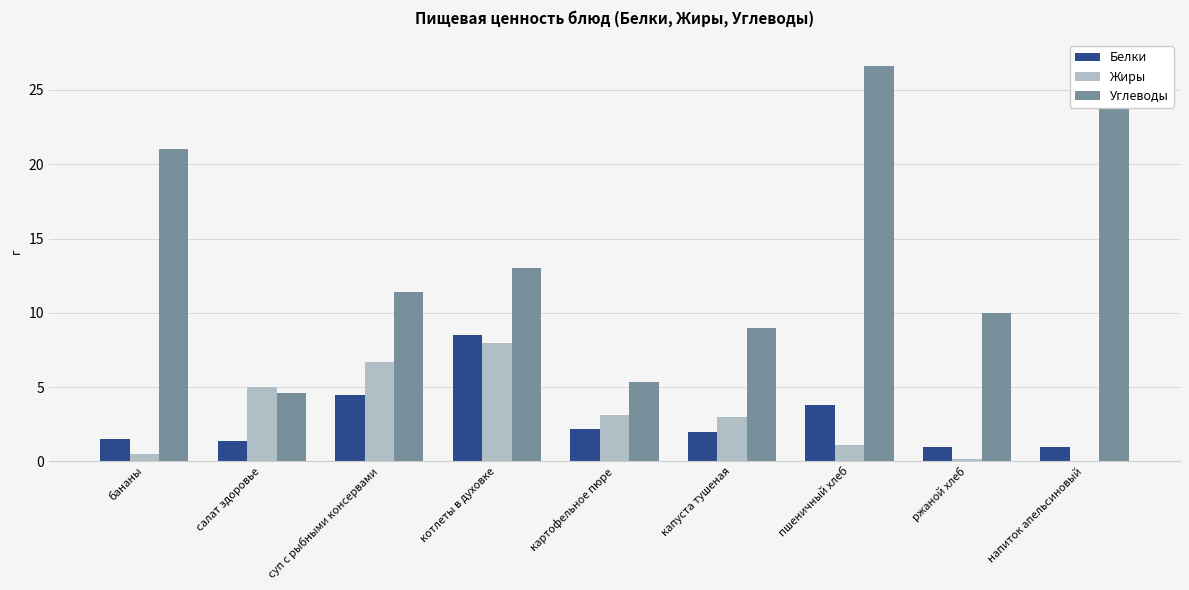

Reading left to right, extract all data points from this chart.

Белки: 1.5	1.4	4.5	8.5	2.2	2.0	3.8	0.9	1.0
Жиры: 0.5	5.0	6.7	8.0	3.1	3.0	1.1	0.1	0.0
Углеводы: 21.0	4.6	11.4	13.0	5.4	9.0	26.6	10.0	27.0